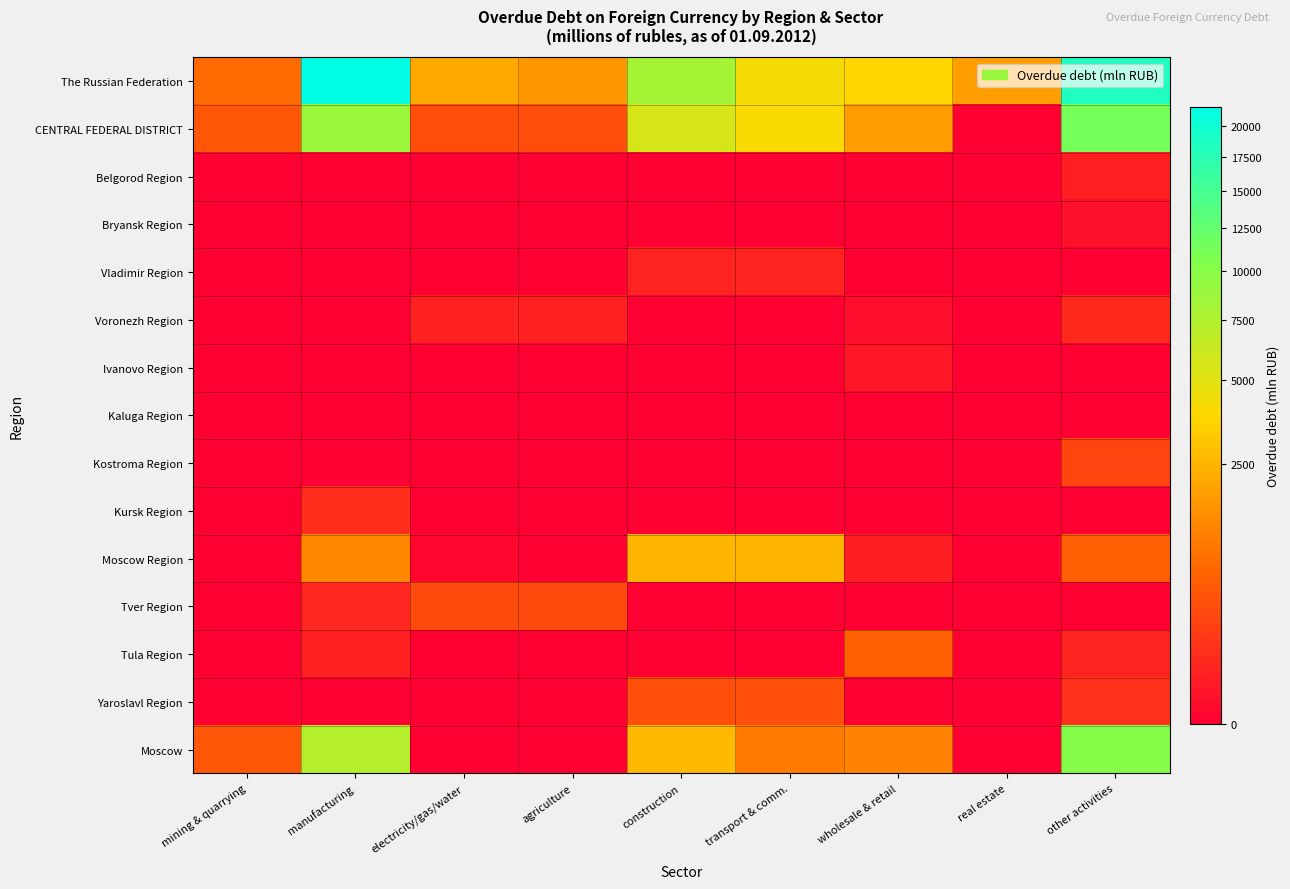

At how many categories does at least one series exceed 5976?

3